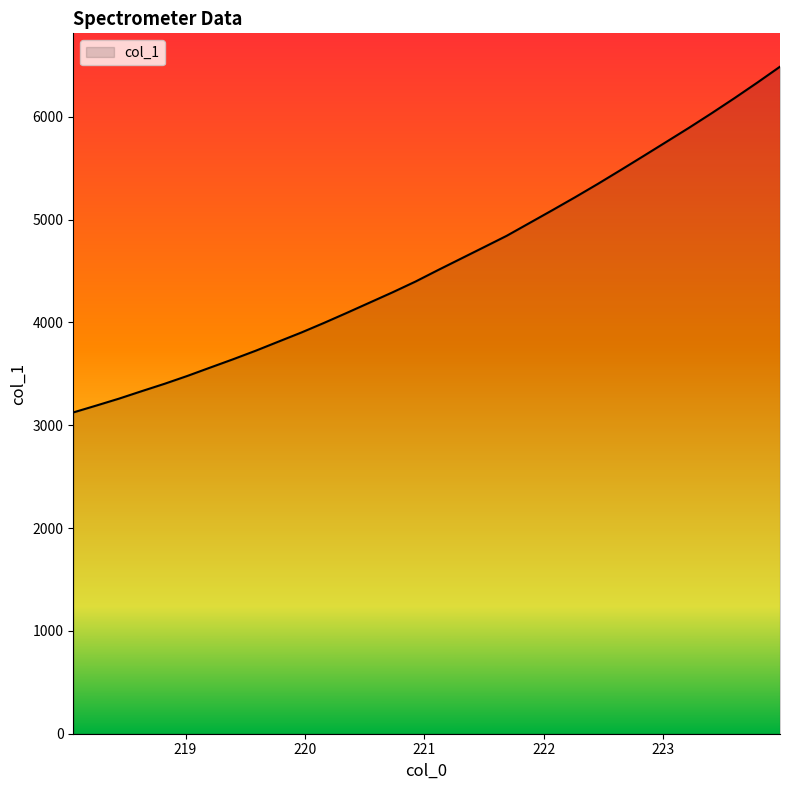

What is the difference between the maximum and minimum values?

3362.7